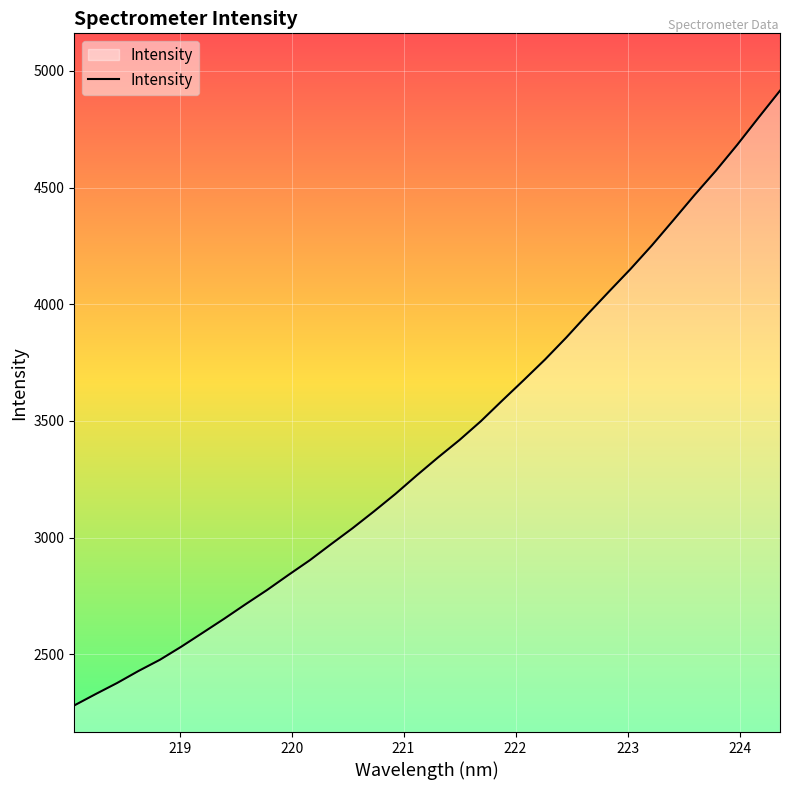

What is the difference between the maximum and minimum values?

2635.2